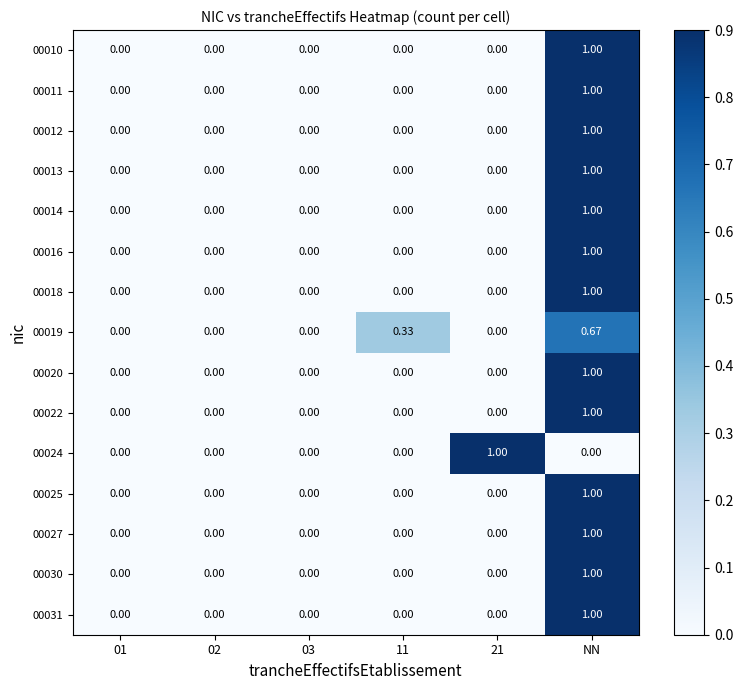

Count the number of data series in this chart.

15